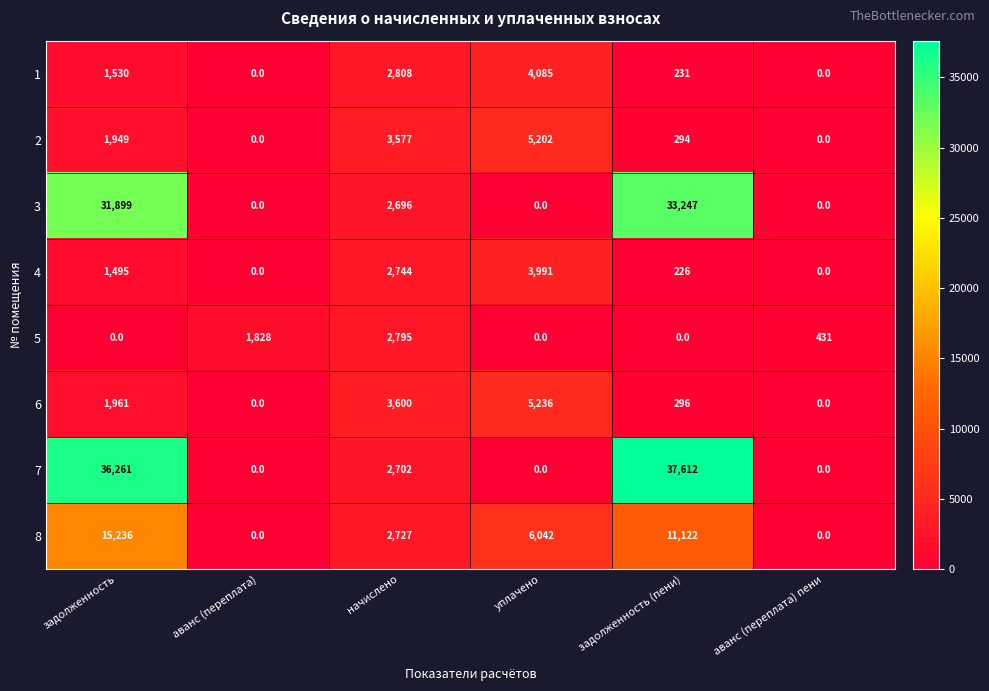

How many data points does each series have?

6